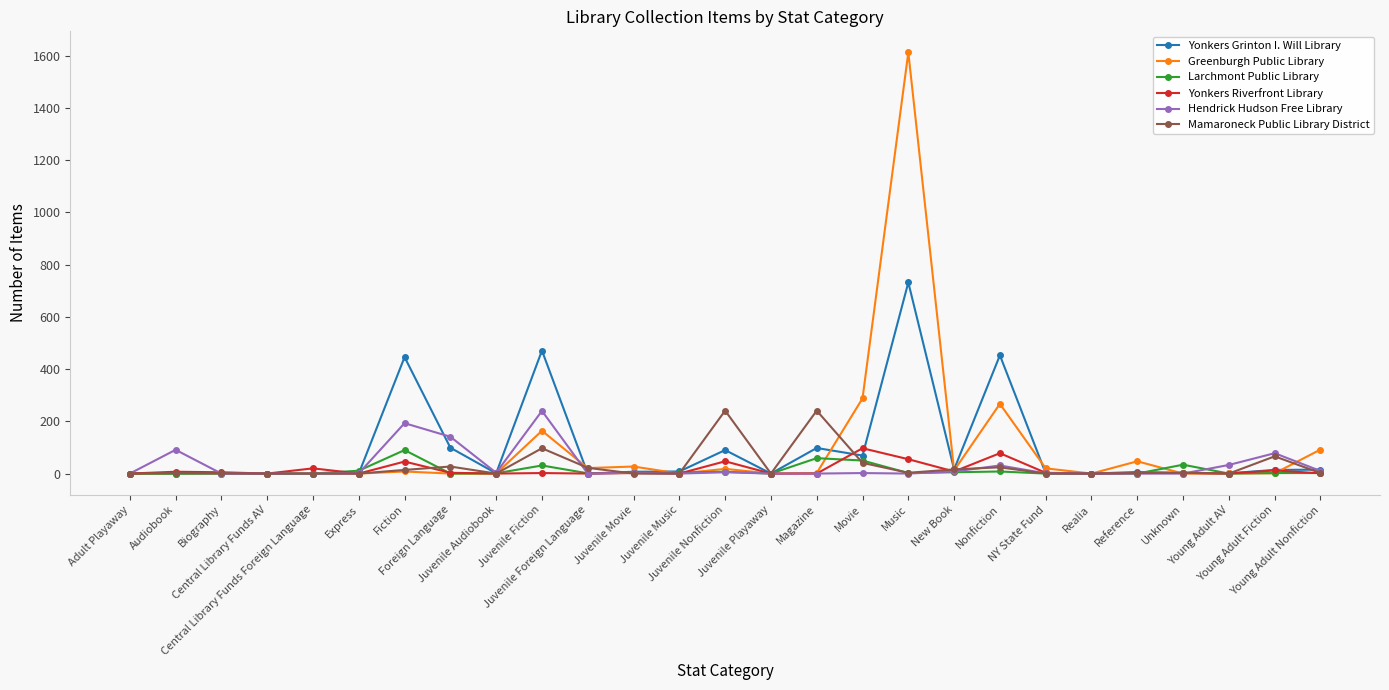

The value of Larchmont Public Library at NY State Fund is 0. True or false?

True